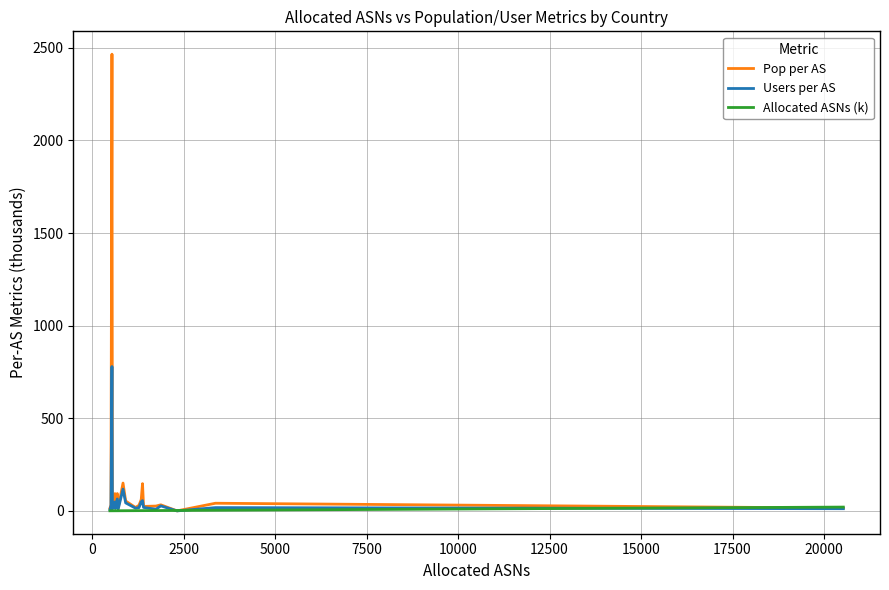

What is the maximum value for Users per AS?

779.1